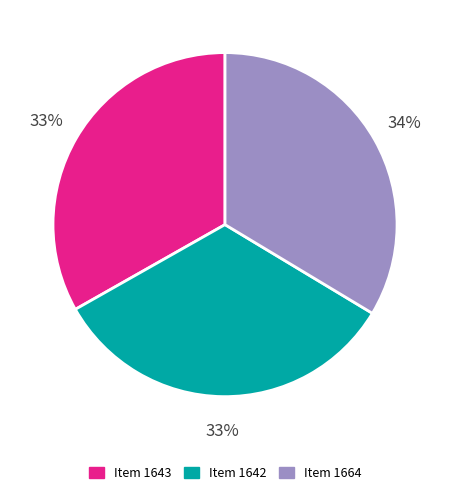

The Item 1664 slice represents 25% of the pie. True or false?

False